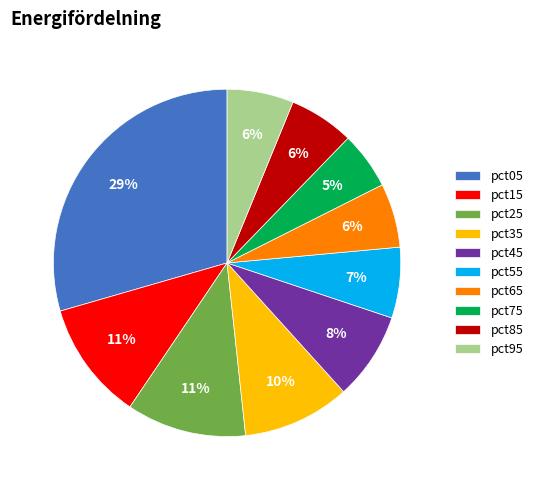

To the nearest percent, what is the difference between the pct25 and pct35 slice percentages?

1%